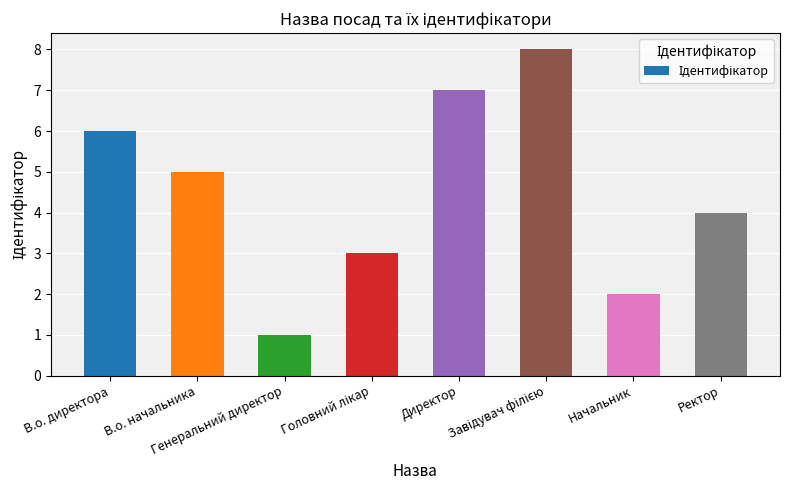

Does the chart contain any negative values?

No